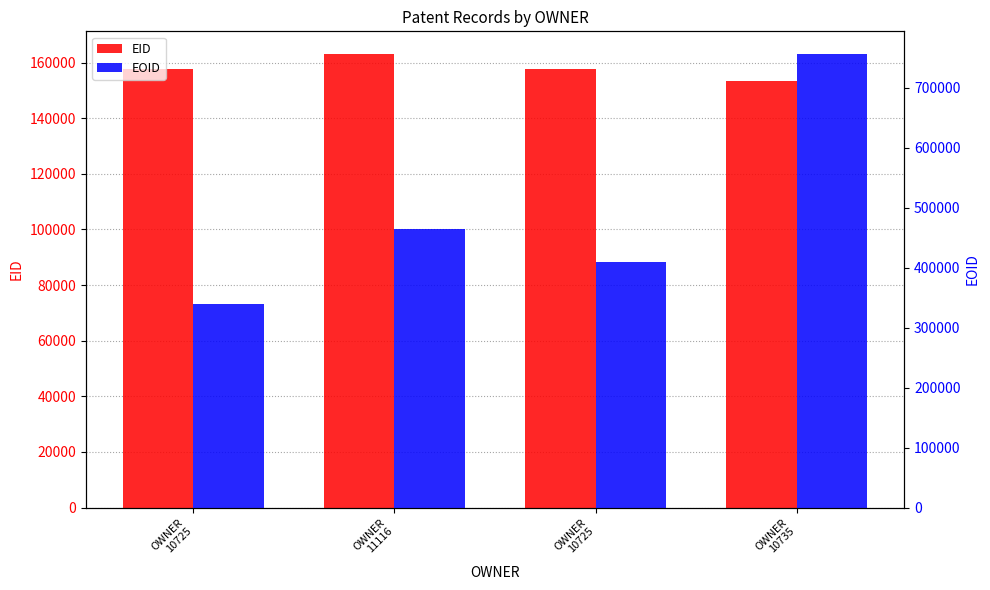

Does the chart contain stacked bars?

No